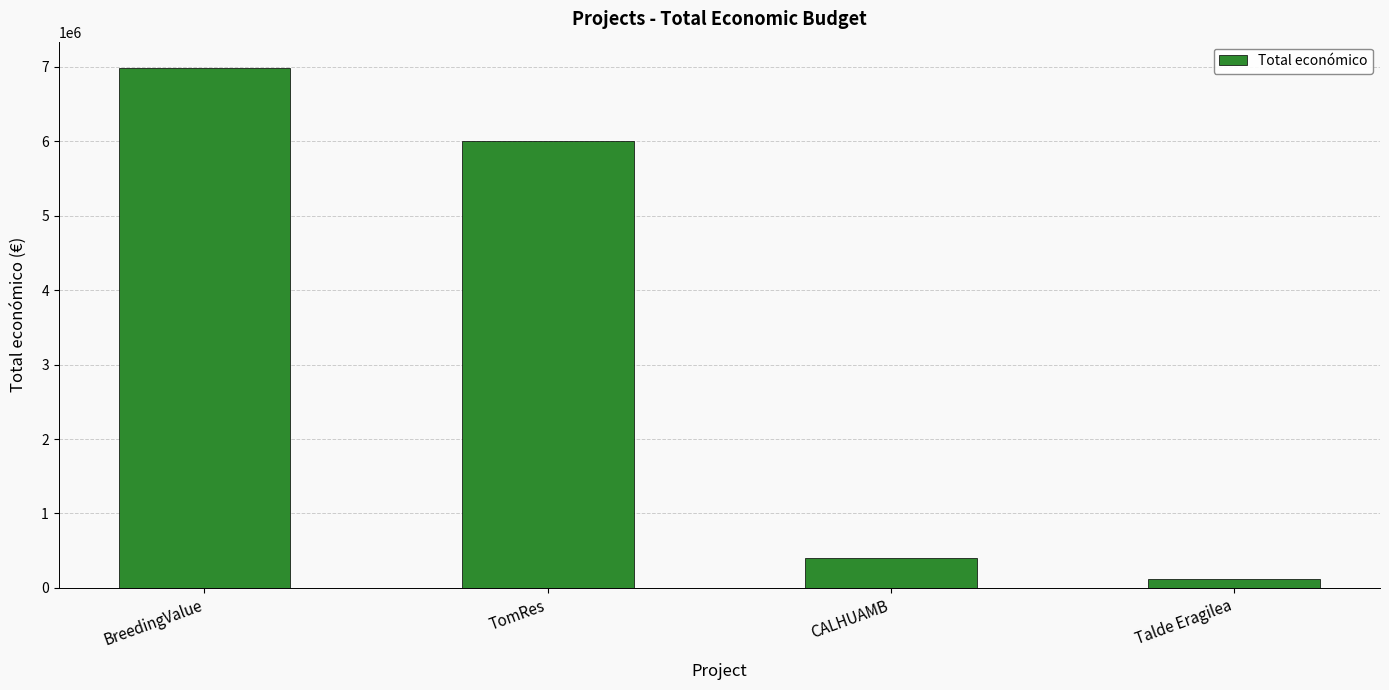

Reading left to right, list all the values displayed in this chart.

6986278	5996175	396677	119994